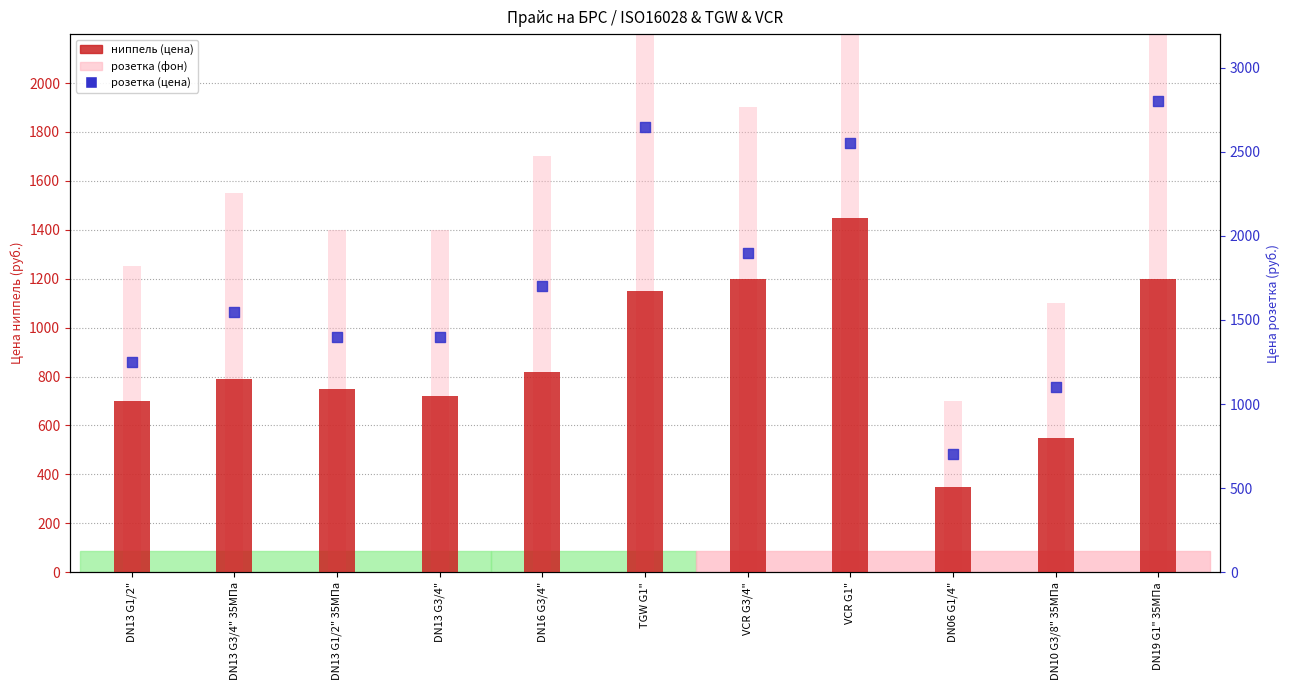

Is the value of розетка at VCR G3/4" greater than the value of ниппель at VCR G3/4"?

Yes